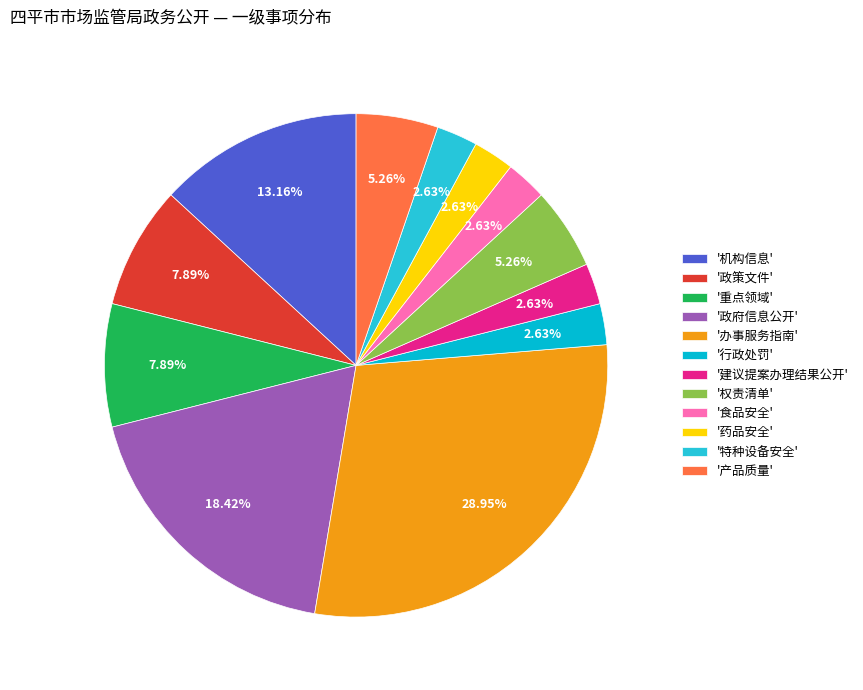

How many slices are in this pie chart?

12